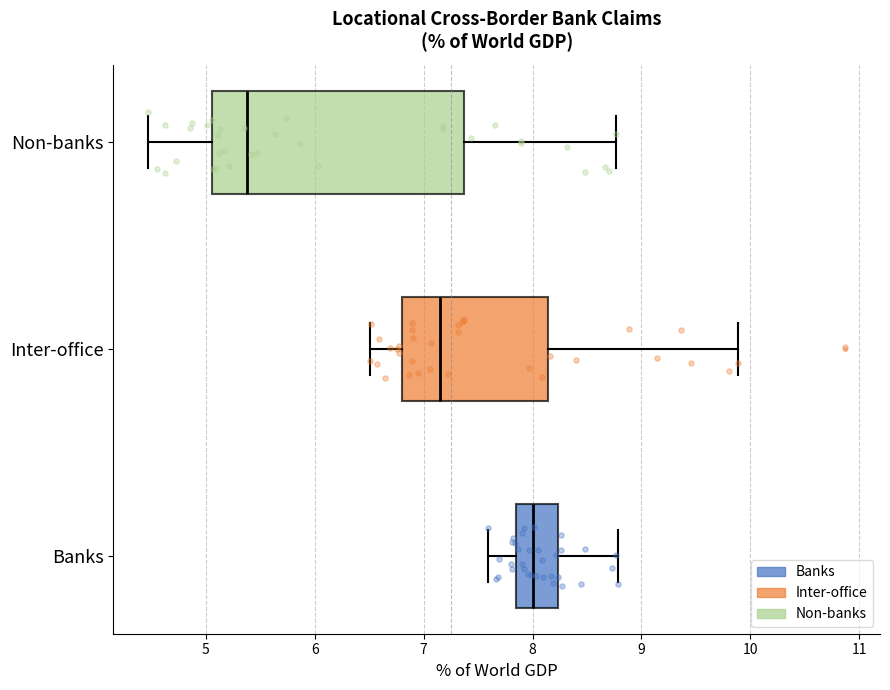

Comparing the boxes themselves (not the whiskers), which one is the widest?

Non-banks